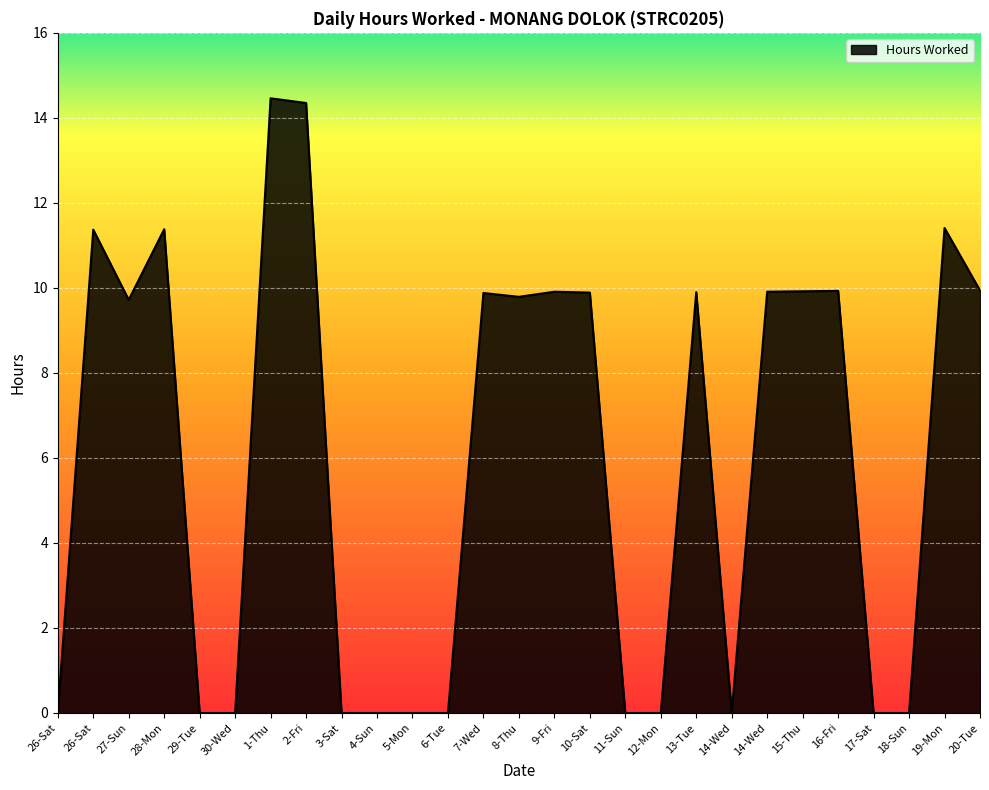

Which has a higher value, 17-Sat or 2-Fri?

2-Fri